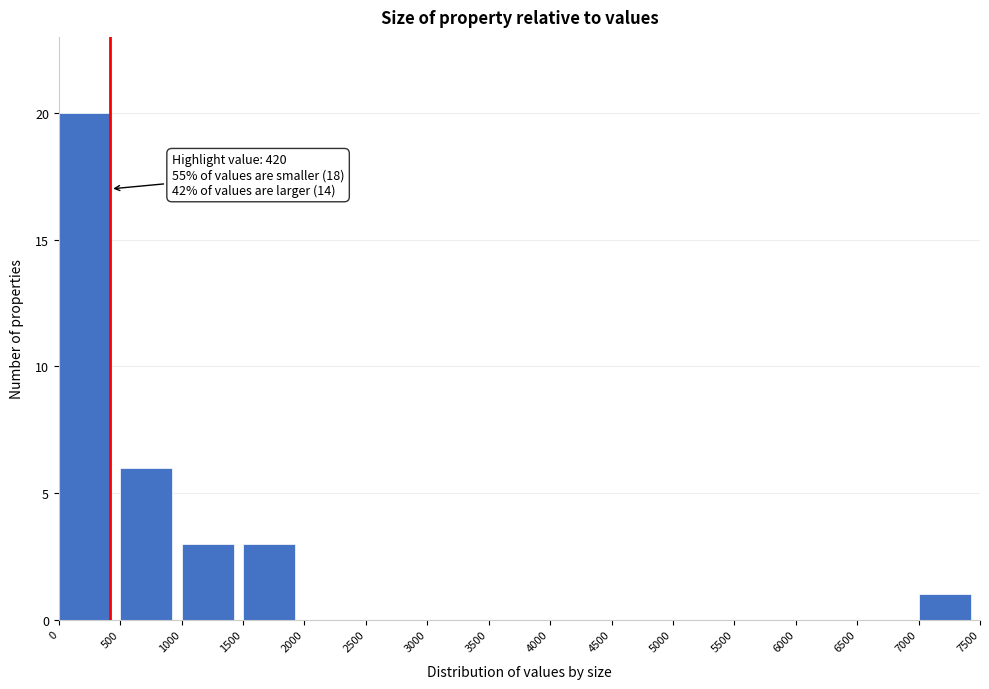

Over which range of the x-axis is the bar tallest?

0 to 500